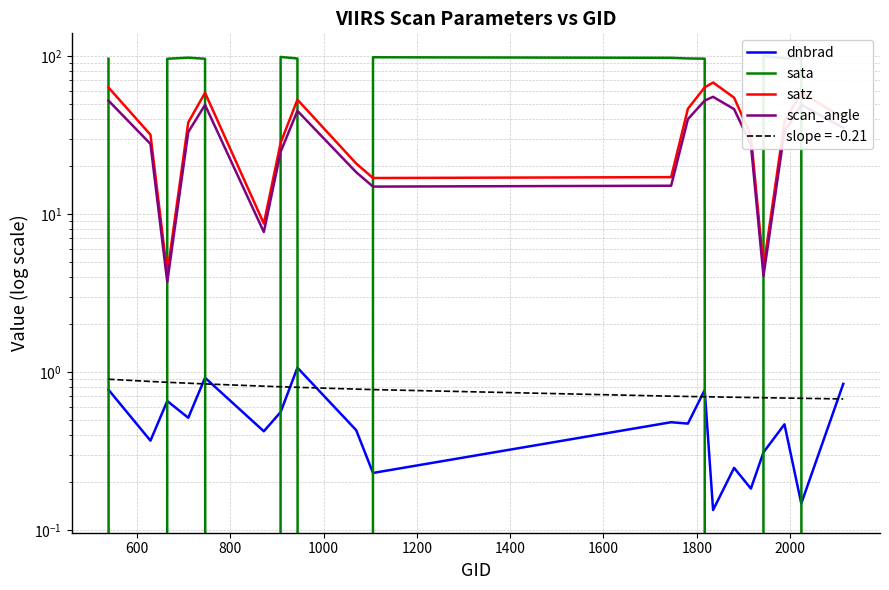

At how many categories does at least one series exceed 9?

19